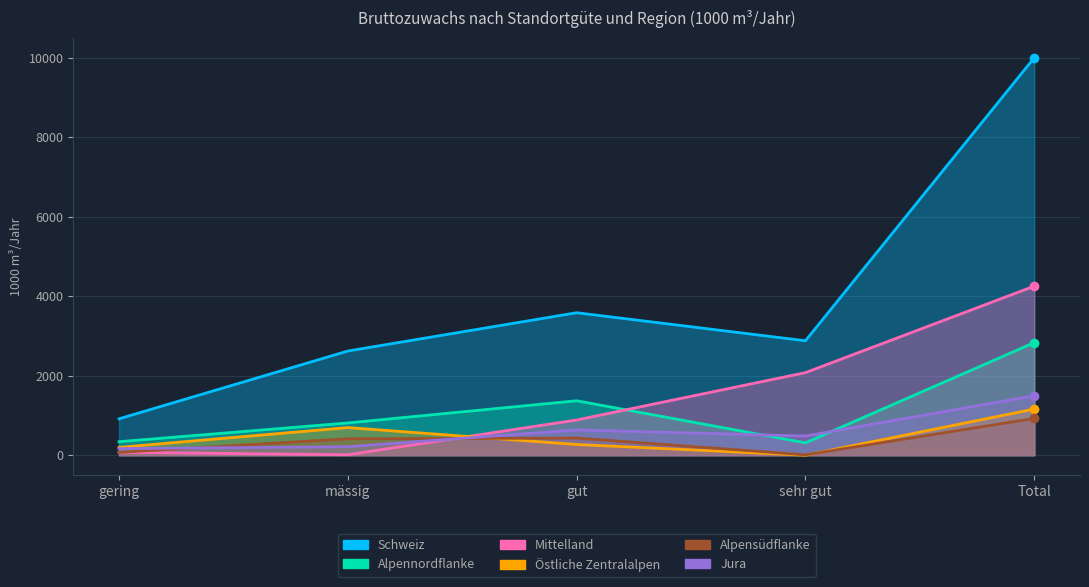

Reading left to right, transcribe all the data shown in this chart.

Mittelland: gering=74	mässig=11	gut=886	sehr gut=2078	Total=4255
Alpennordflanke: gering=340	mässig=812	gut=1370	sehr gut=311	Total=2833
Schweiz: gering=916	mässig=2622	gut=3586	sehr gut=2880	Total=10004
Östliche Zentralalpen: gering=197	mässig=695	gut=269	sehr gut=0	Total=1161
Alpensüdflanke: gering=71	mässig=413	gut=431	sehr gut=10	Total=925
Jura: gering=166	mässig=213	gut=636	sehr gut=482	Total=1497